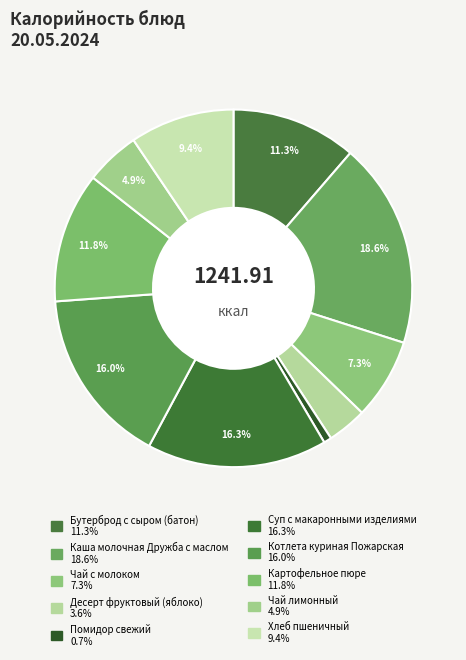

To the nearest percent, what percentage of the pie is Десерт фруктовый (яблоко)?

4%